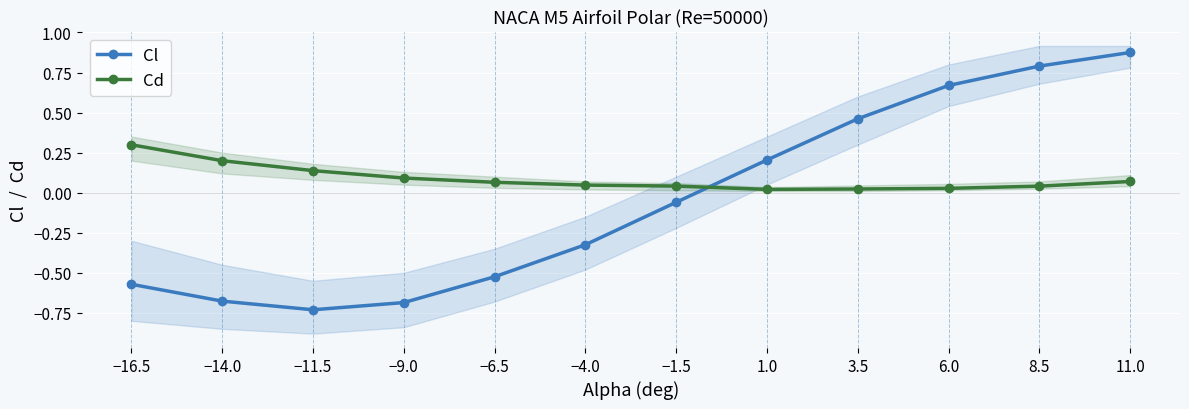

What is the difference between the highest and lowest values at −6.5?

0.6